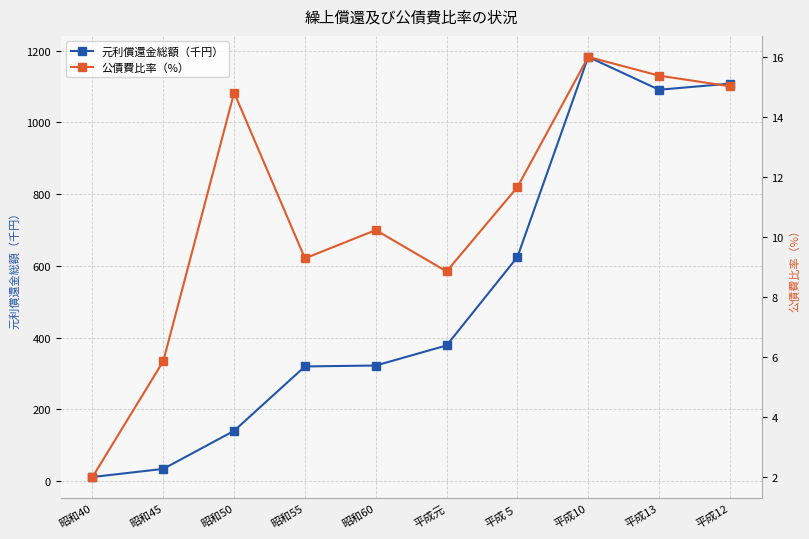

At which category does the chart reach its minimum across all series?

昭和40